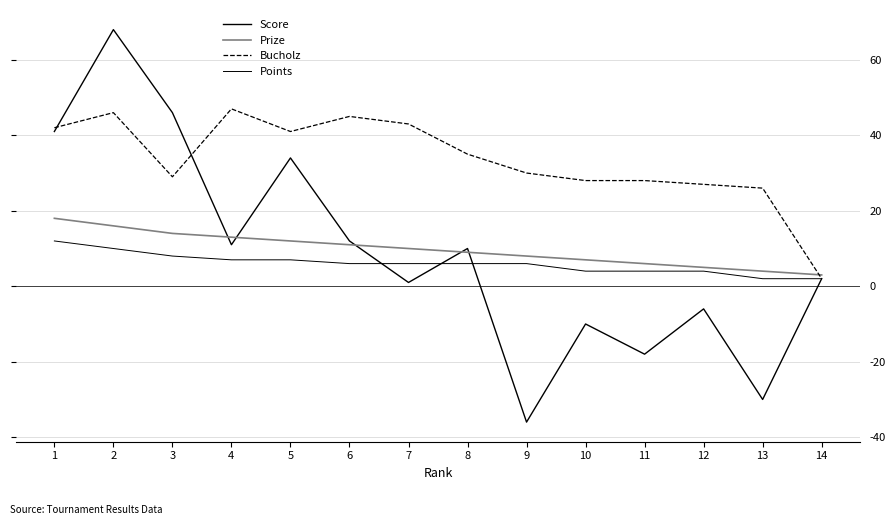

Read the Bucholz value at 3, to the nearest 5.

30